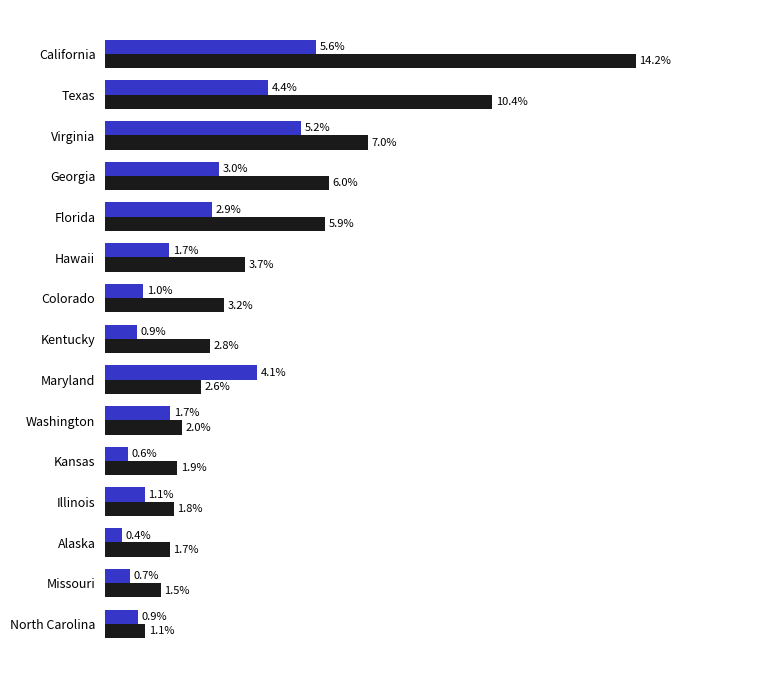

At which category is the sum across all series the highest?

California